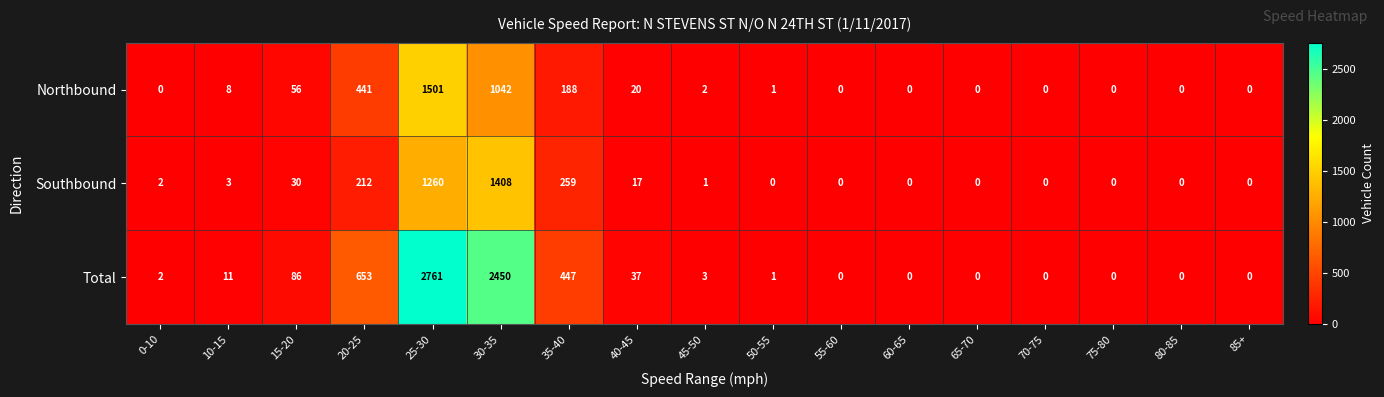

At how many categories does at least one series exceed 81?

5